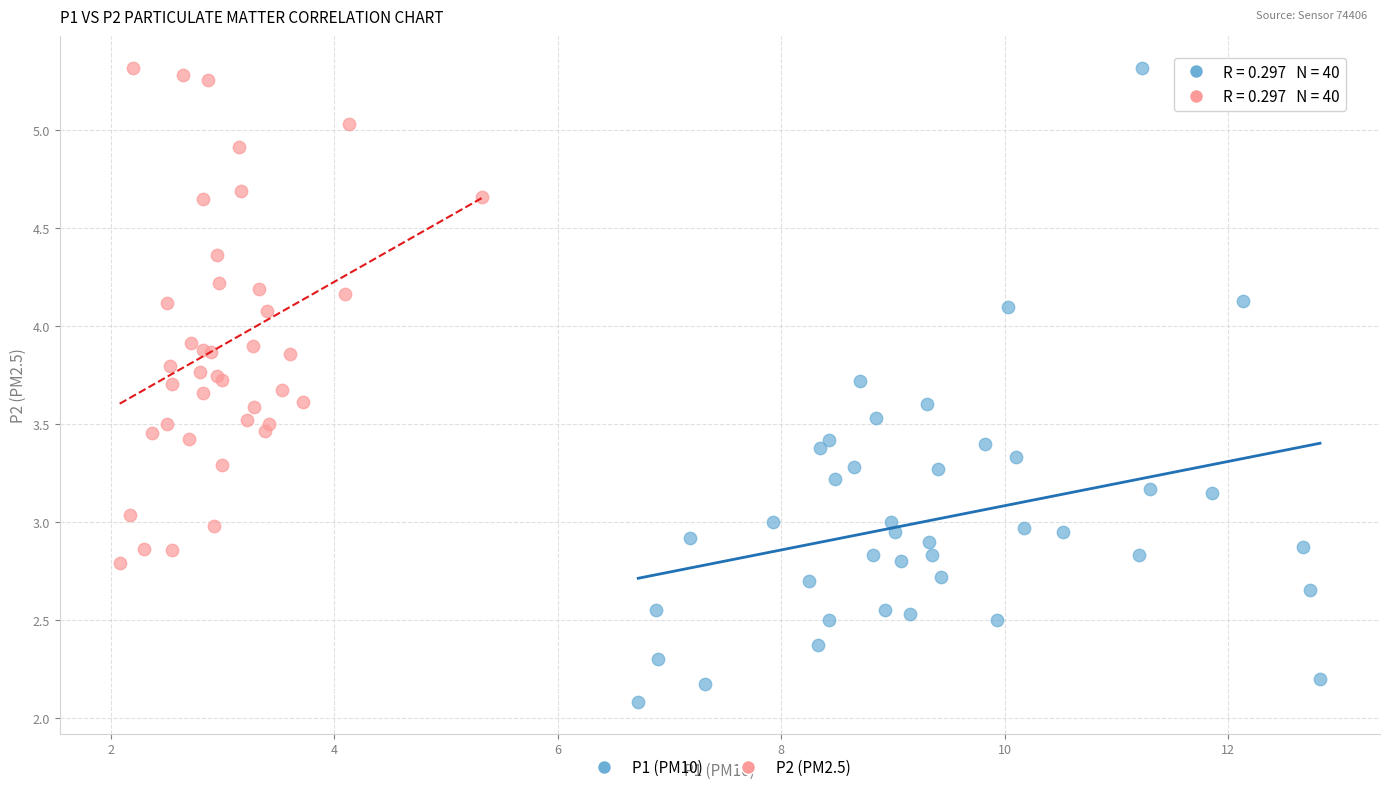

What are all the series names shown in the legend?

P1 (PM10), P2 (PM2.5)